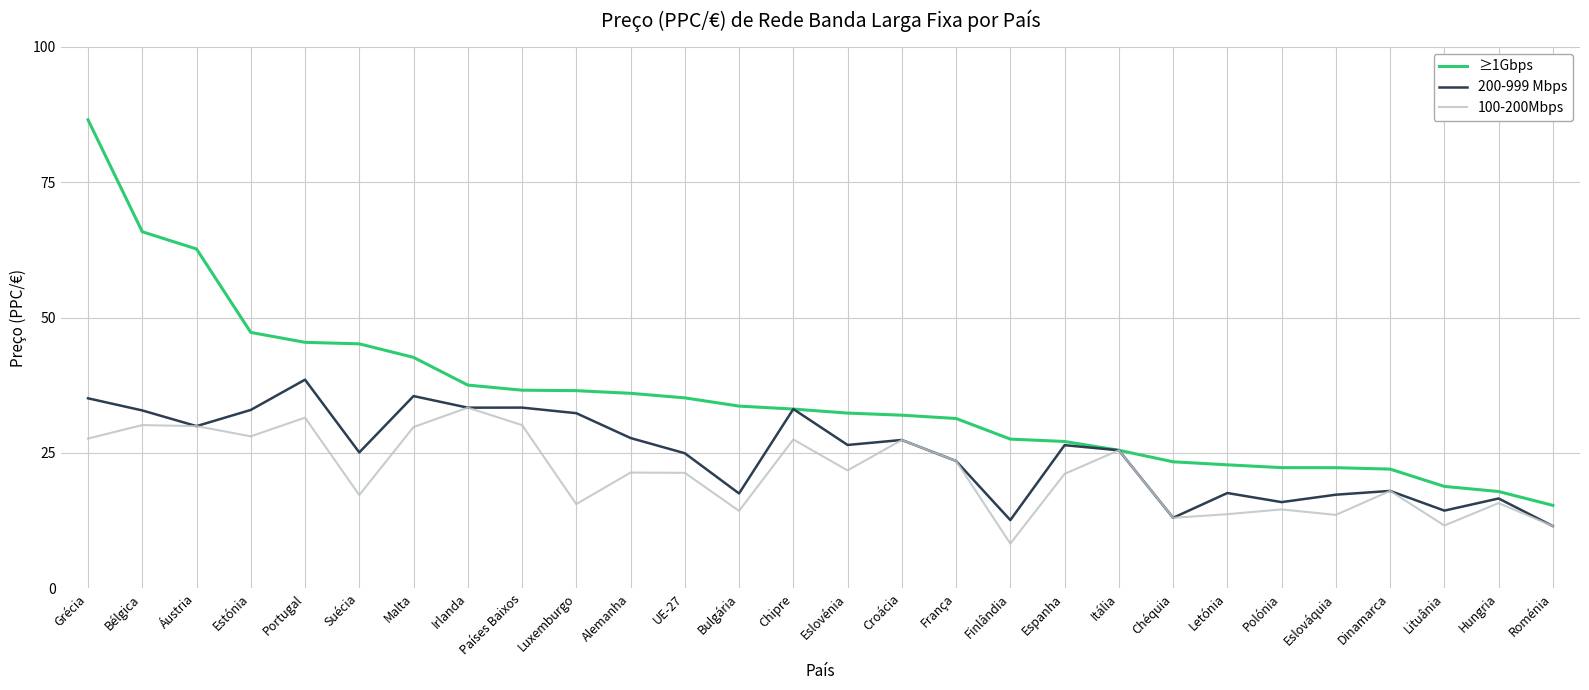

What position from the left is Letónia?

22